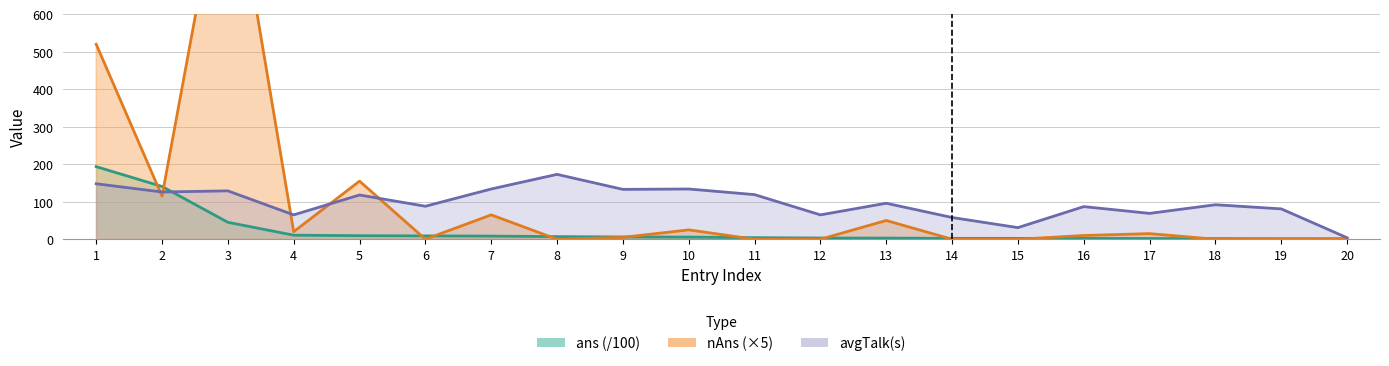

What is the approximate value of nAns at 16?

10.0